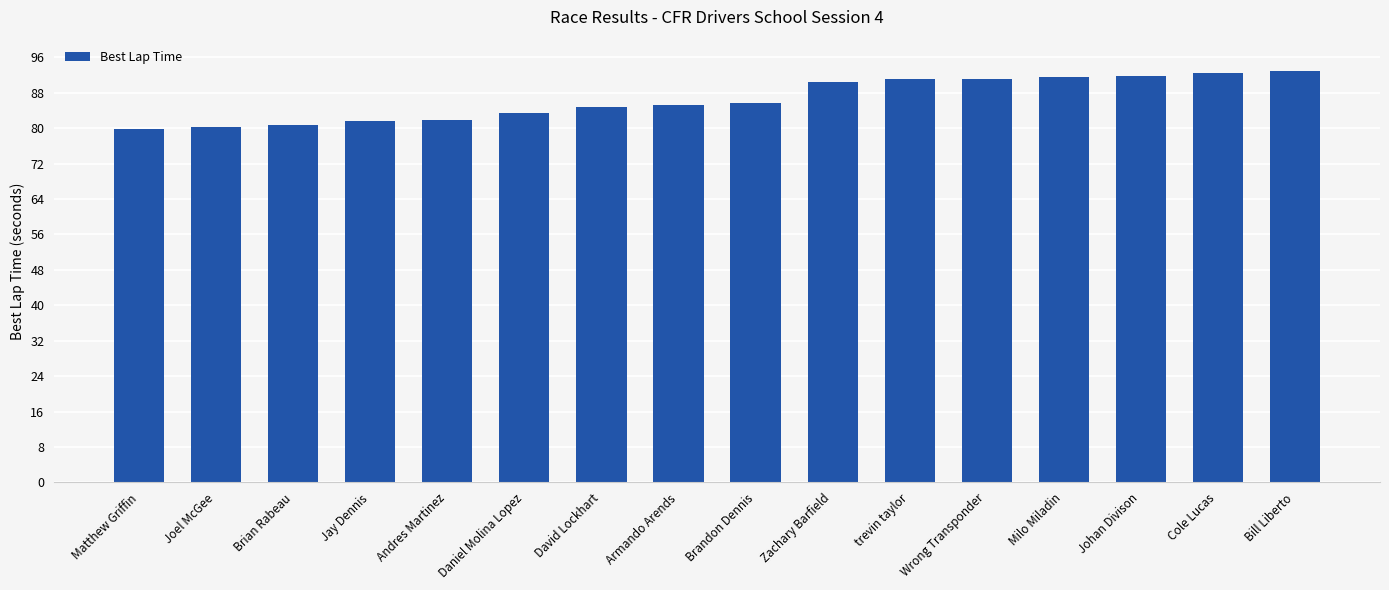

What value does the data have at Brian Rabeau?

80.8